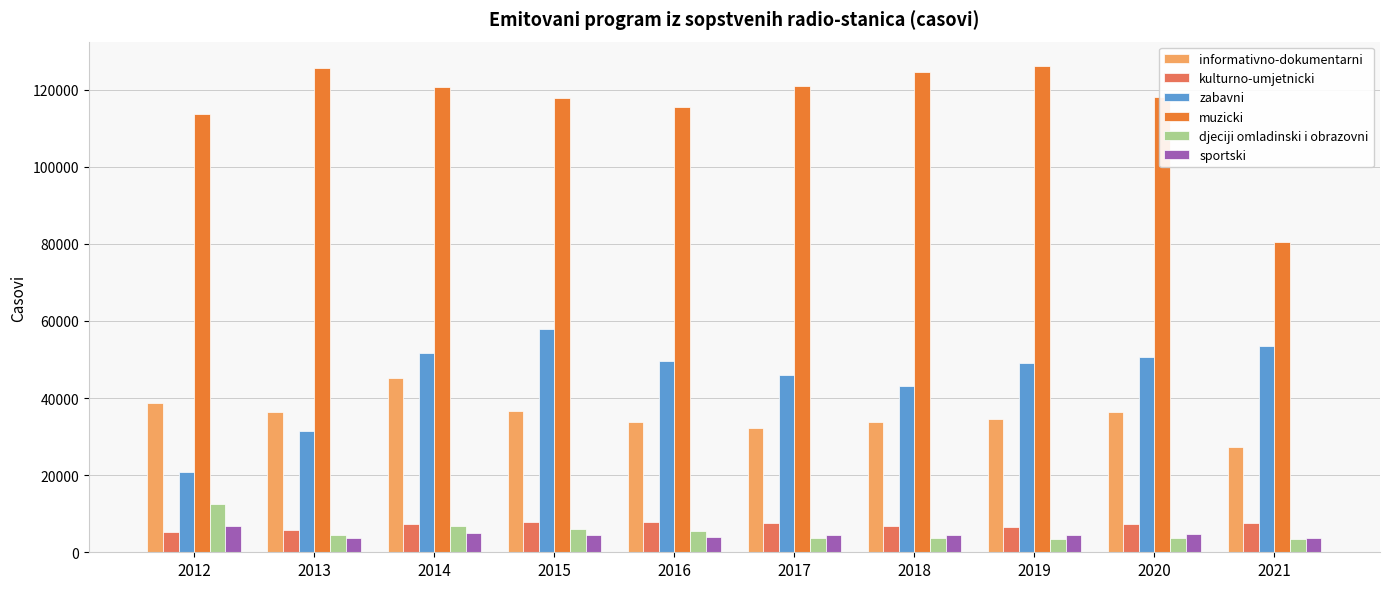

Which series has the largest total across all categories?

muzicki